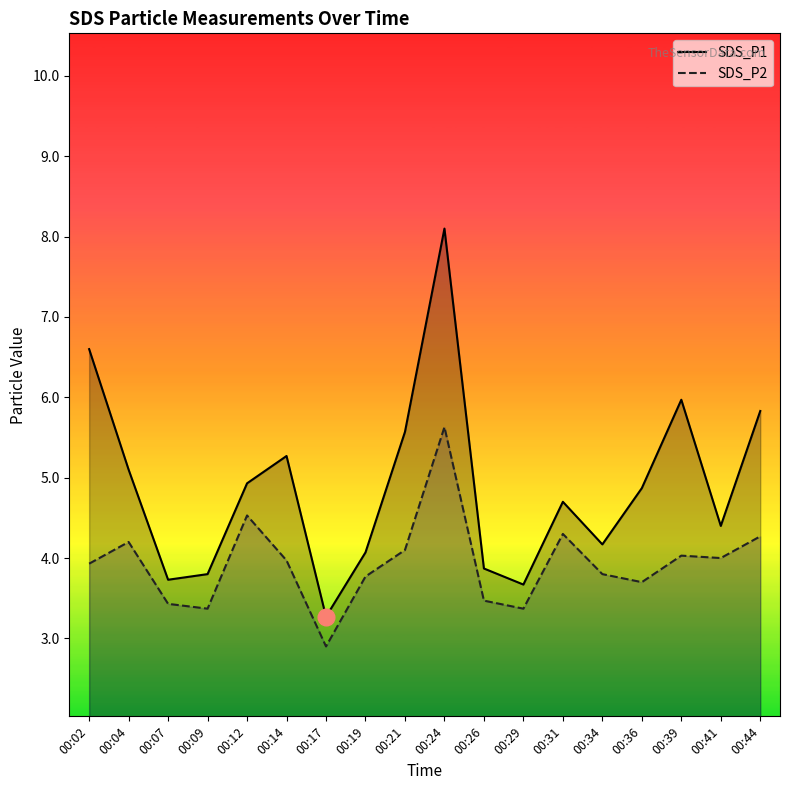

What are all the series names shown in the legend?

SDS_P1, SDS_P2